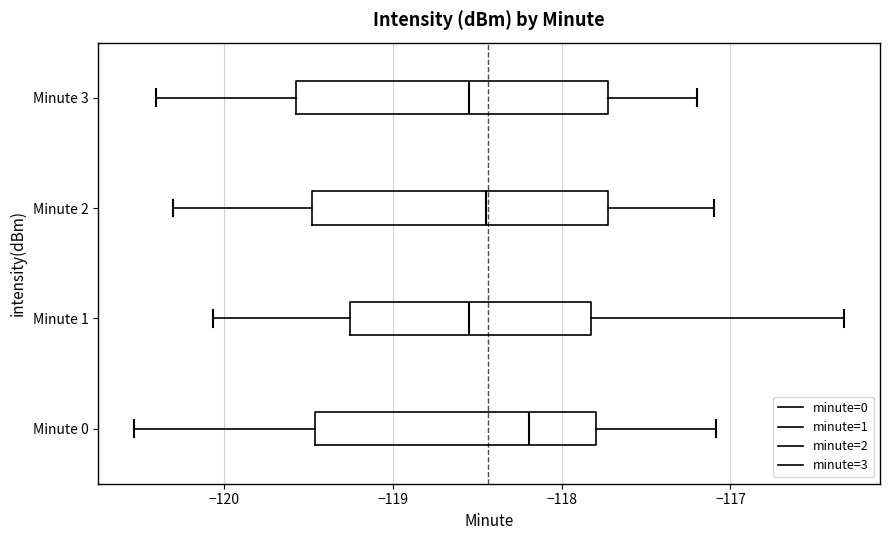

Where does the median line of the box for Minute 0 sit on the x-axis? The values are not printed on the chart, so give them approximately, as read against the axis.

-118.2